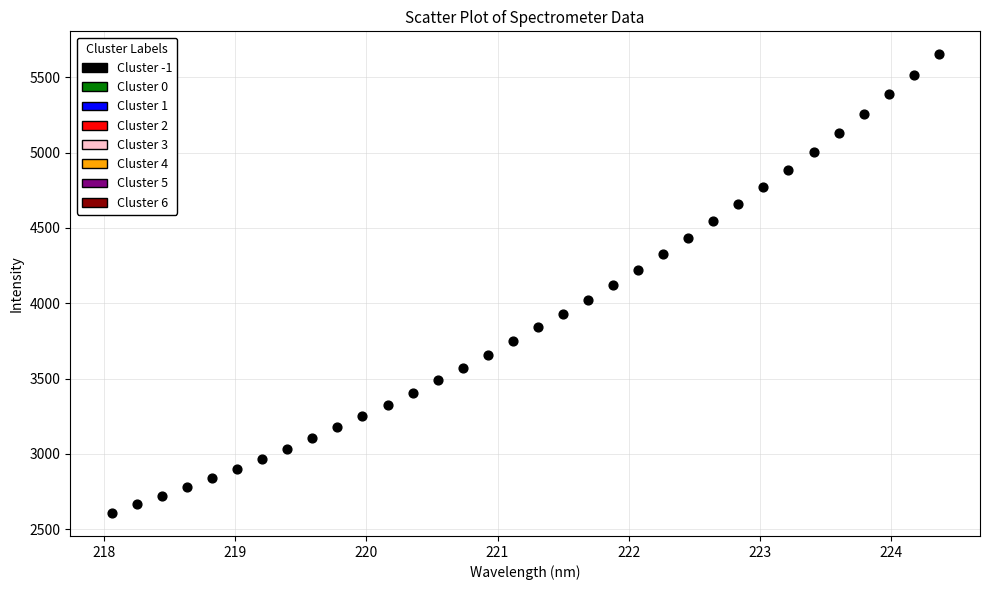

What is the range of X values (max minus min)?

6.3